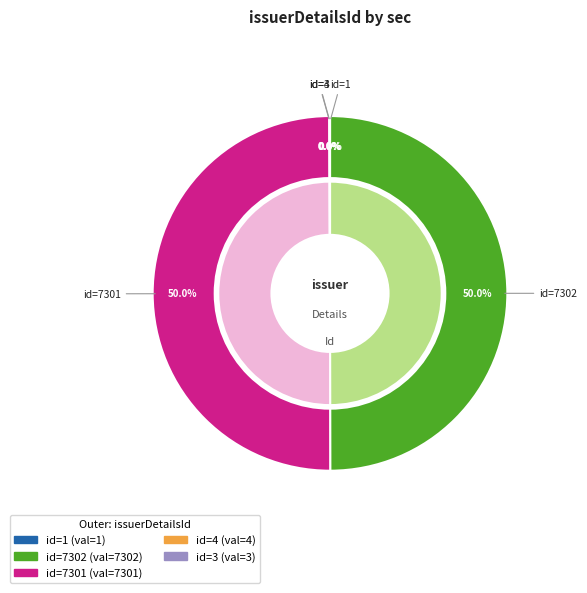

How many segments does this pie chart have?

5